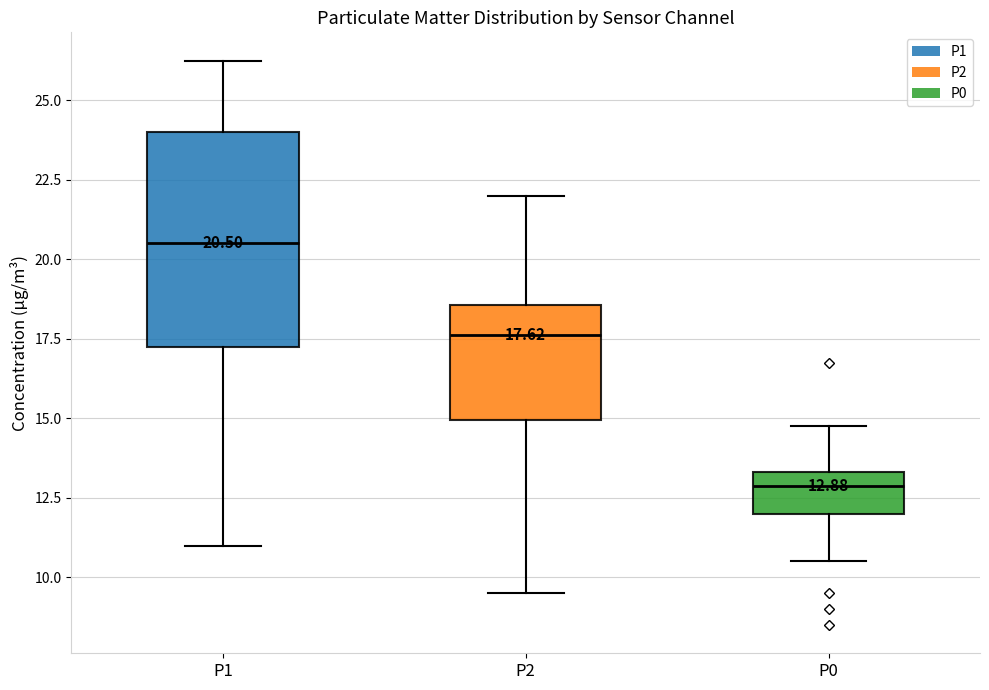

Which box has the highest median line?

P1